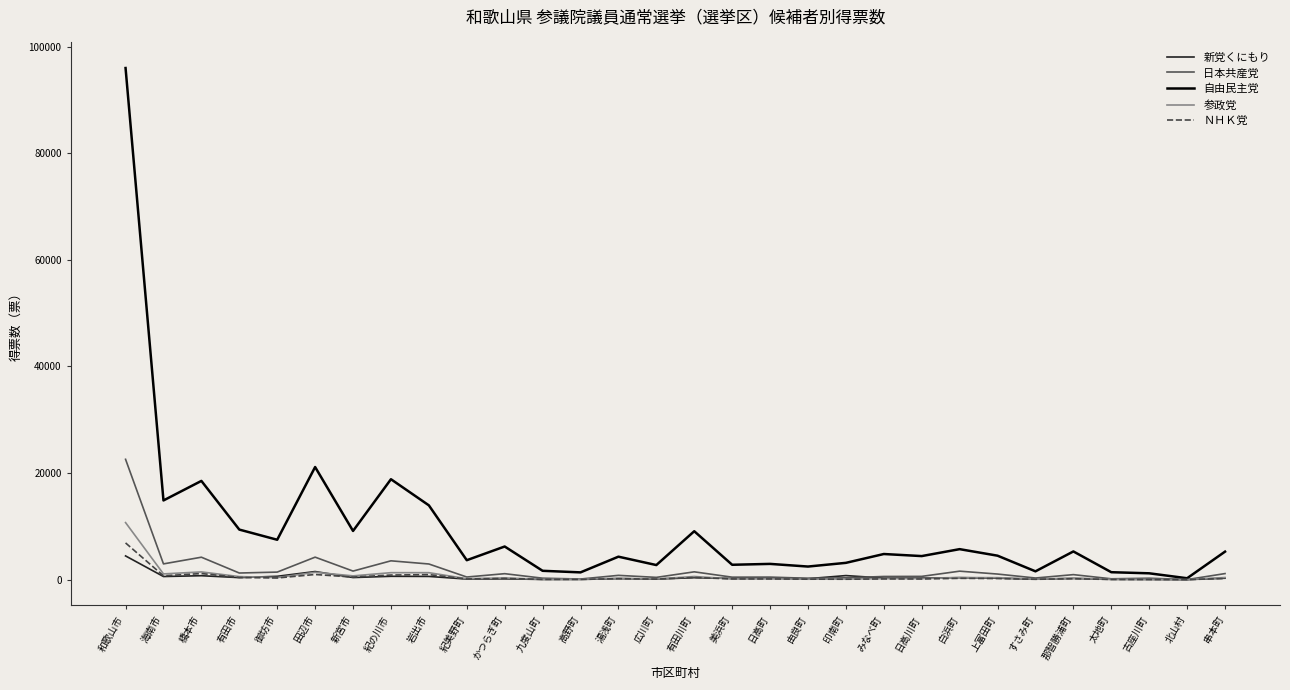

At which label does 新党くにもり reach its peak?

和歌山市